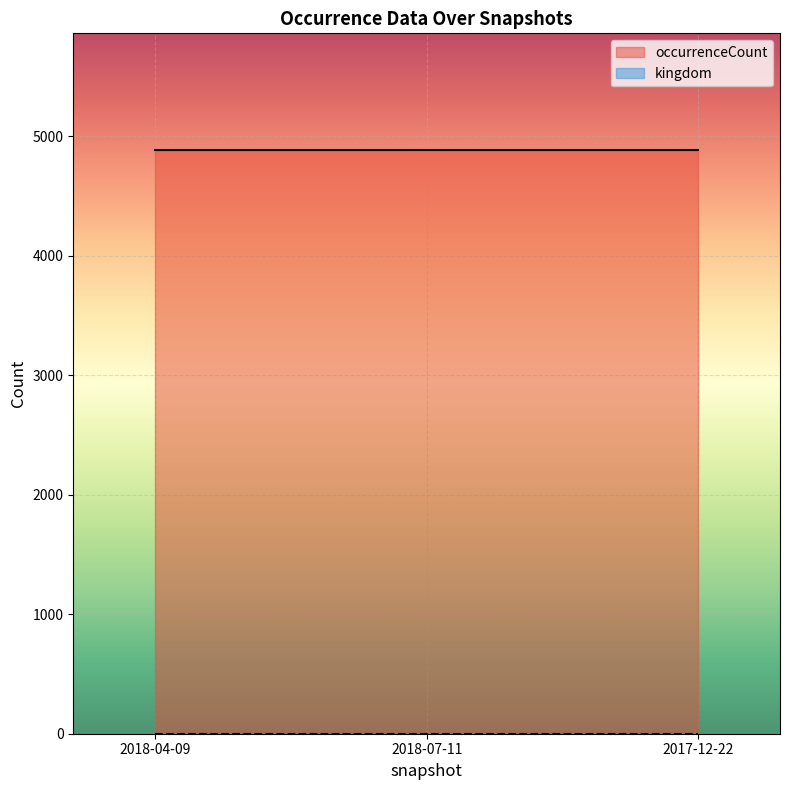

Which category has the lowest value across all series?

2018-04-09